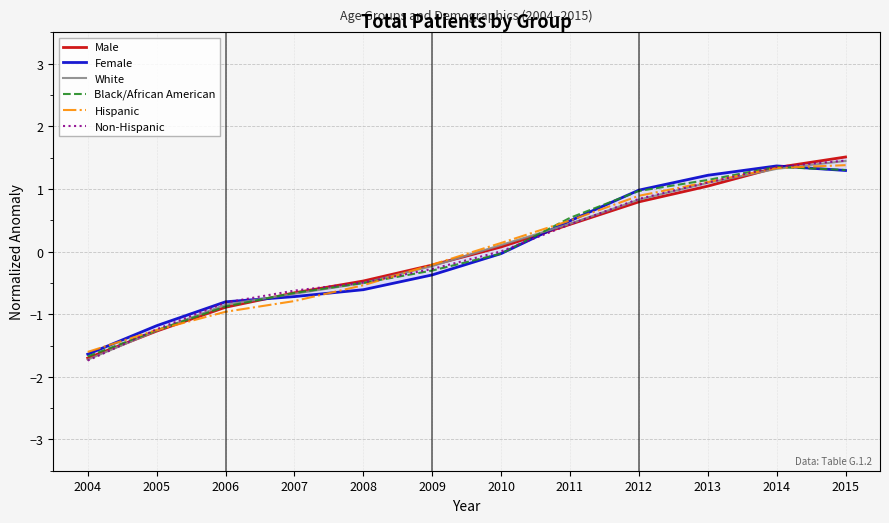

Does the chart display data point markers on the line(s)?

No